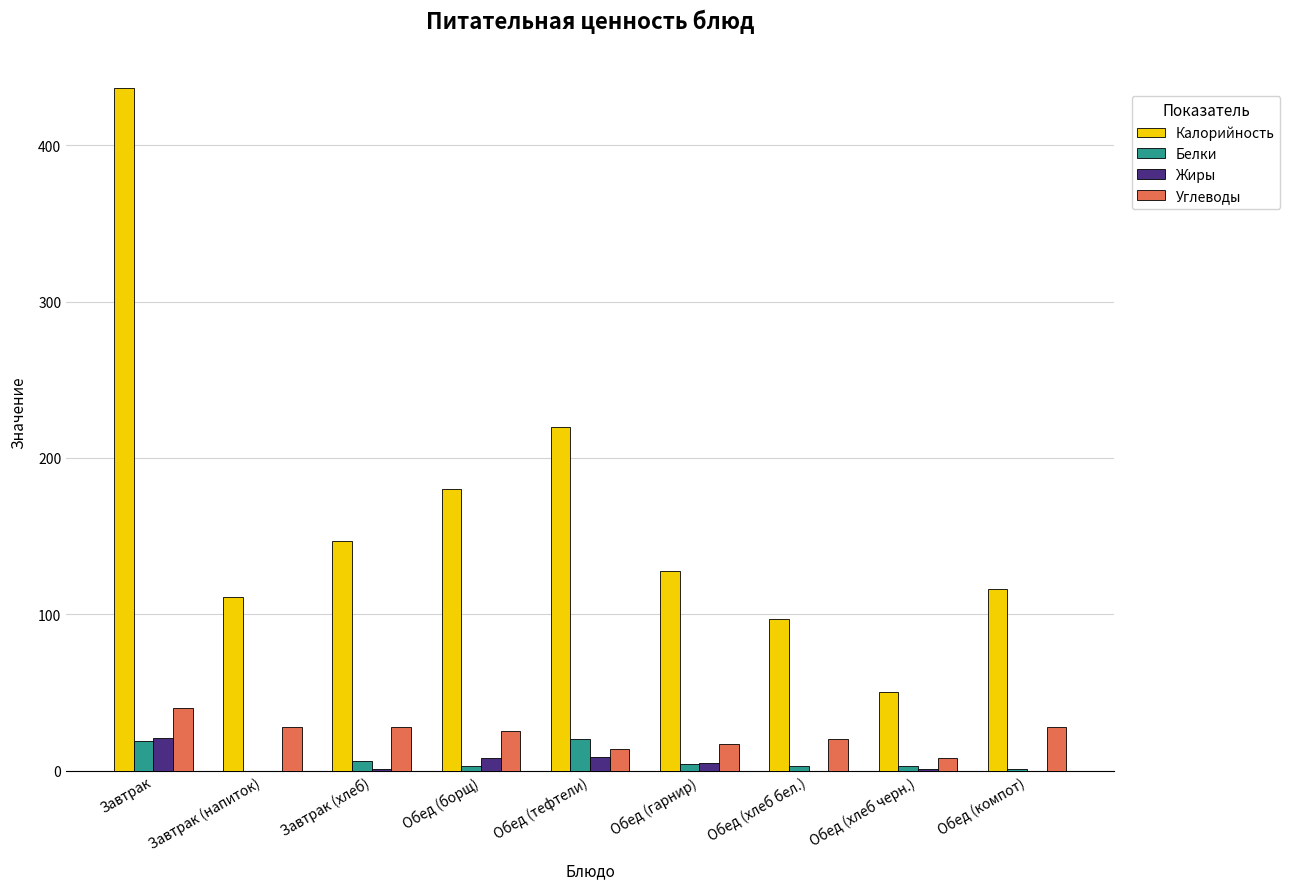

At which label does Жиры first exceed 1?

Завтрак